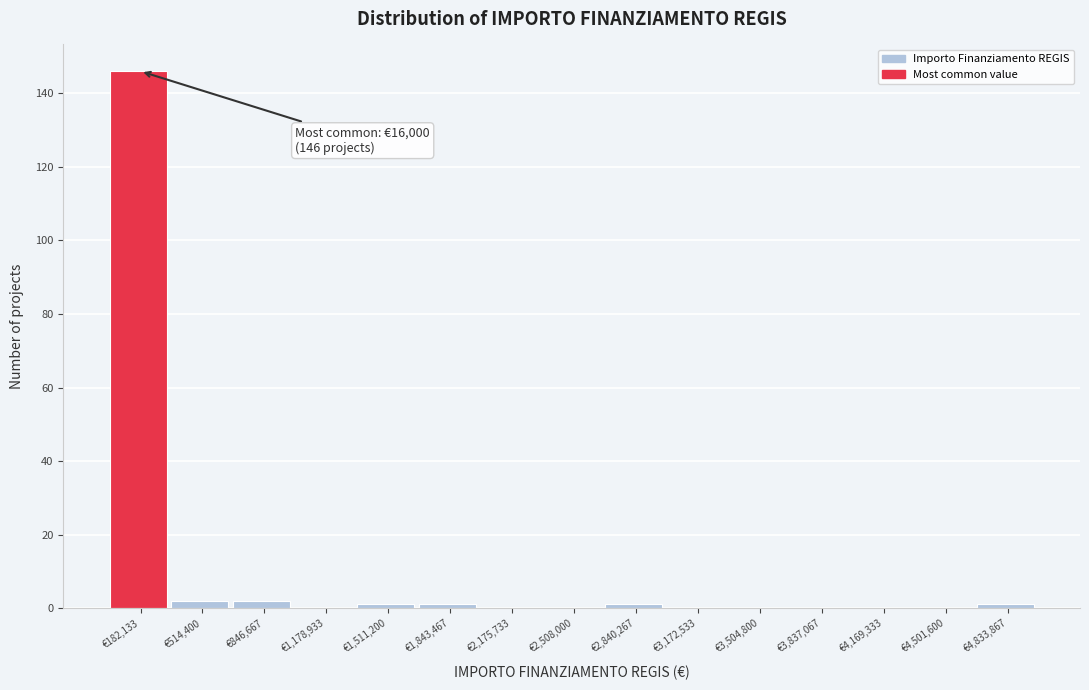

Over which range of the x-axis is the bar tallest?

0 to 350000